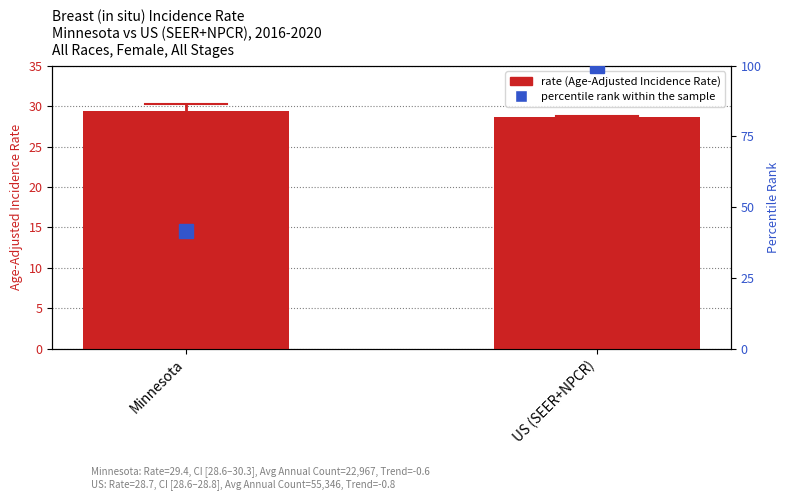

What is the spread (max minus min) of values at US (SEER+NPCR)?

71.3